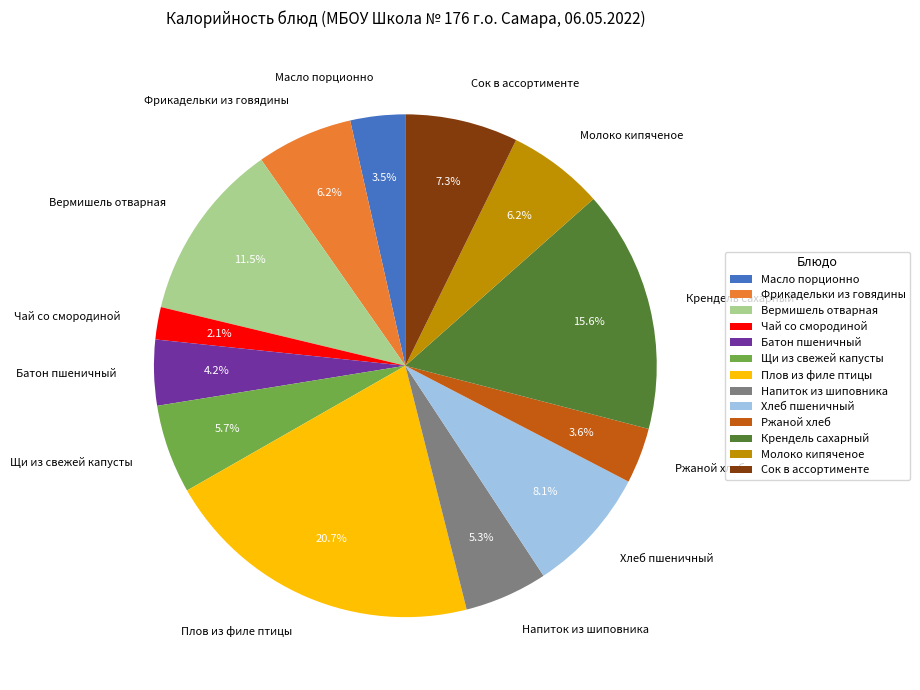

Is there a majority slice in this chart?

No